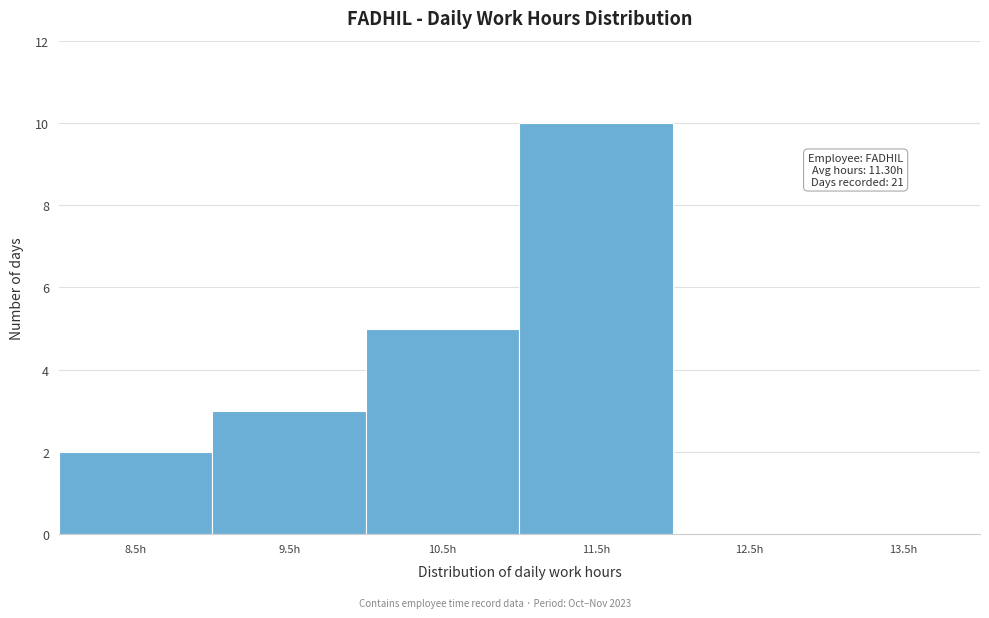

Reading left to right, transcribe all the data shown in this chart.

8.5h=2	9.5h=3	10.5h=5	11.5h=10	12.5h=0	13.5h=0